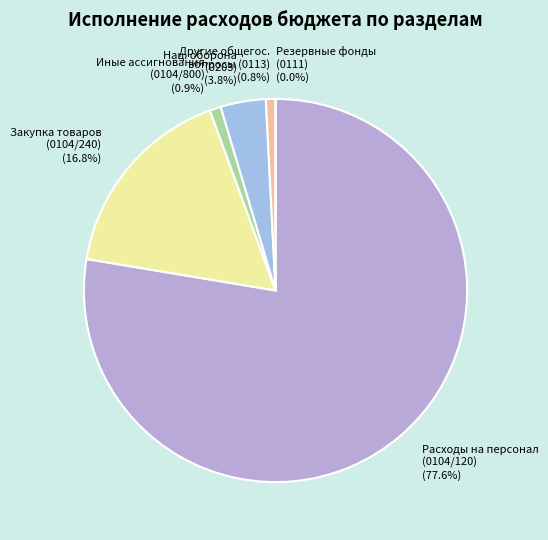

What percentage is NOT represented by Мобилизационная подготовка?

98.1%